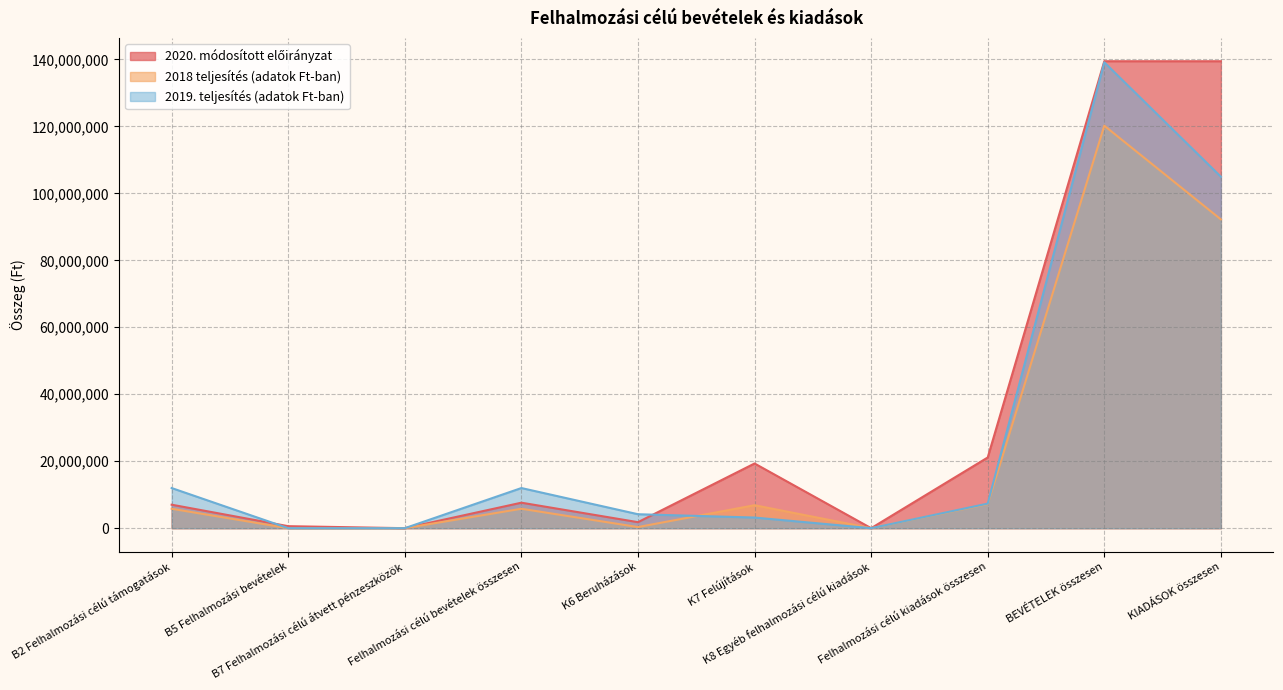

Reading right to left, extract all data points from this chart.

2020. módosított előirányzat: KIADÁSOK összesen=139462988.6	BEVÉTELEK összesen=139462989.0	Felhalmozási célú kiadások összesen=21116315.3	K8 Egyéb felhalmozási célú kiadások=0.0	K7 Felújítások=19321915.6	K6 Beruházások=1794399.7	Felhalmozási célú bevételek összesen=7613517.0	B7 Felhalmozási célú átvett pénzeszközök=0.0	B5 Felhalmozási bevételek=600000.0	B2 Felhalmozási célú támogatások=7013517.0
2018 teljesítés (adatok Ft-ban): KIADÁSOK összesen=92228566.0	BEVÉTELEK összesen=120216305.0	Felhalmozási célú kiadások összesen=7195901.0	K8 Egyéb felhalmozási célú kiadások=0.0	K7 Felújítások=6859900.0	K6 Beruházások=336001.0	Felhalmozási célú bevételek összesen=5805012.0	B7 Felhalmozási célú átvett pénzeszközök=0.0	B5 Felhalmozási bevételek=0.0	B2 Felhalmozási célú támogatások=5805012.0
2019. teljesítés (adatok Ft-ban): KIADÁSOK összesen=104974057.0	BEVÉTELEK összesen=139143033.0	Felhalmozási célú kiadások összesen=7341406.0	K8 Egyéb felhalmozási célú kiadások=0.0	K7 Felújítások=3175000.0	K6 Beruházások=4166406.0	Felhalmozási célú bevételek összesen=11988125.0	B7 Felhalmozási célú átvett pénzeszközök=0.0	B5 Felhalmozási bevételek=0.0	B2 Felhalmozási célú támogatások=11988125.0